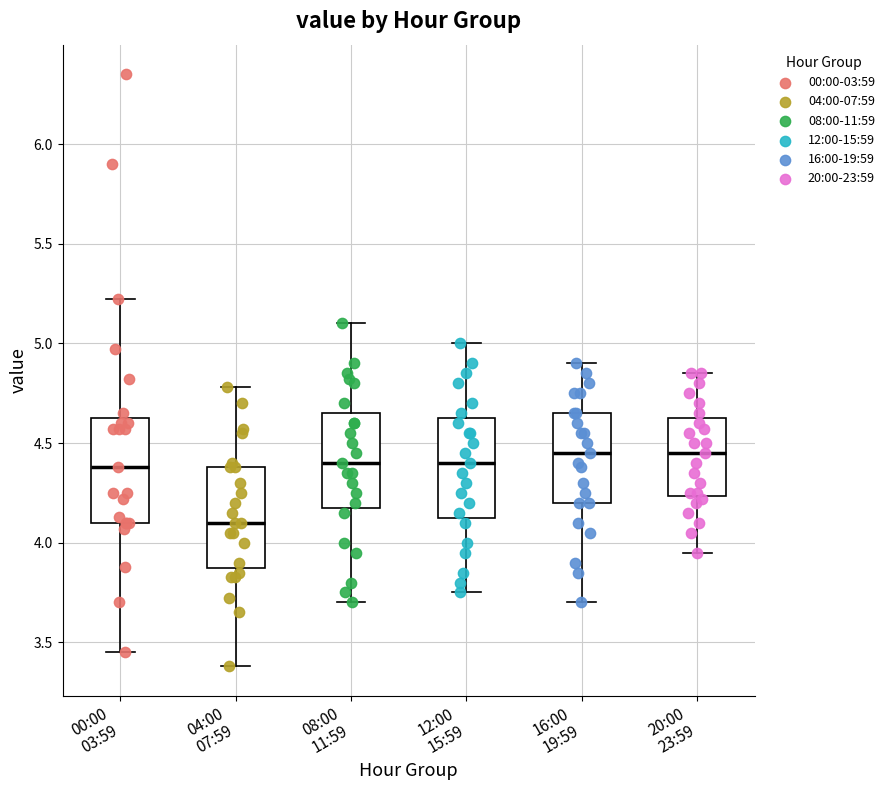

Reading left to right, transcribe this box plot: for each box, give where its median line is, the range the box spans, and where its two whiskers end, as read against the y-axis. The values are not printed on the chart, so give them approximately, as read against the axis.

00:00 03:59: median 4.40, box 4.10 to 4.65, whiskers 3.45 to 5.20
04:00 07:59: median 4.10, box 3.90 to 4.40, whiskers 3.40 to 4.80
08:00 11:59: median 4.40, box 4.20 to 4.65, whiskers 3.70 to 5.10
12:00 15:59: median 4.40, box 4.15 to 4.65, whiskers 3.75 to 5.00
16:00 19:59: median 4.45, box 4.20 to 4.65, whiskers 3.70 to 4.90
20:00 23:59: median 4.45, box 4.25 to 4.65, whiskers 3.95 to 4.85